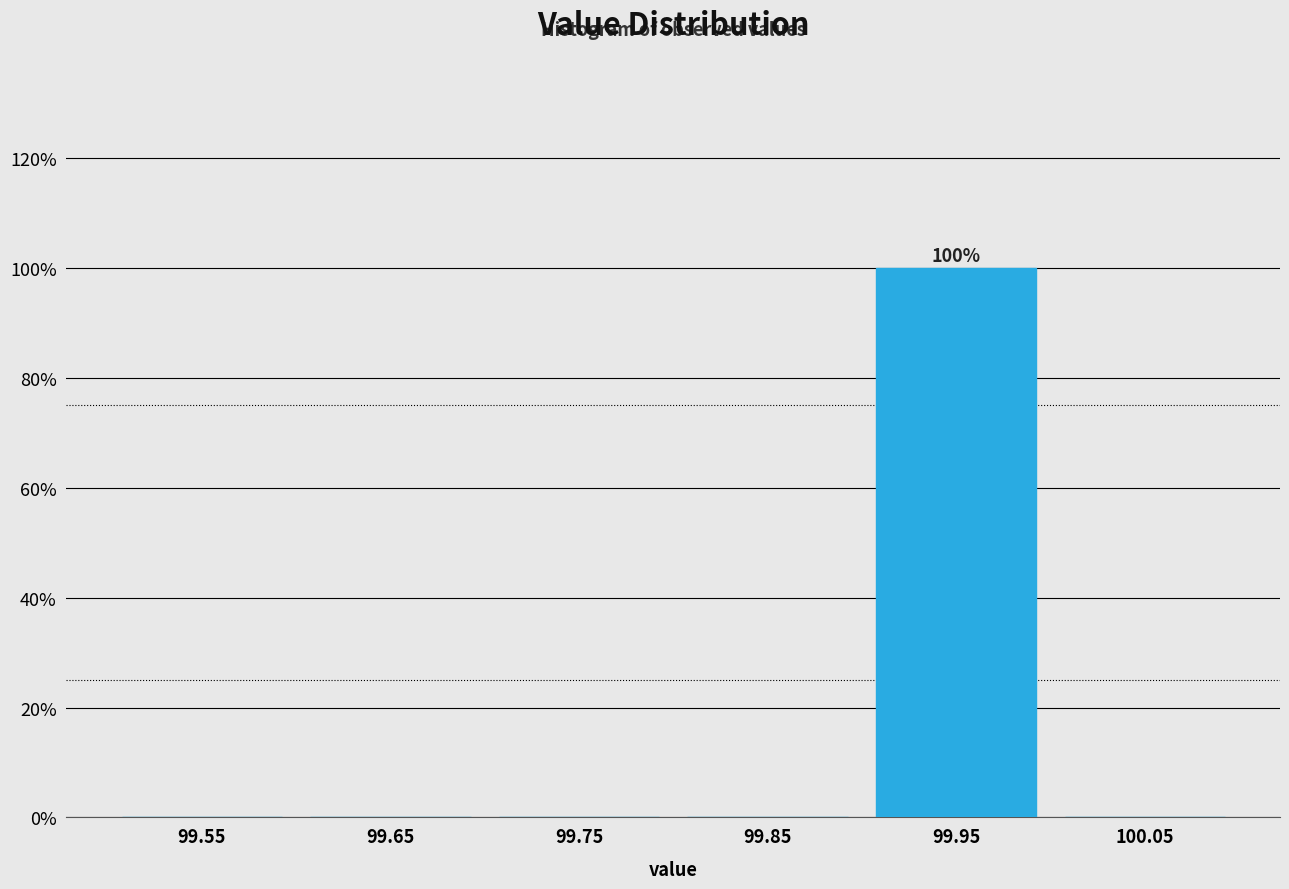

Which range on the x-axis has the tallest bar?

99.9 to 100.0